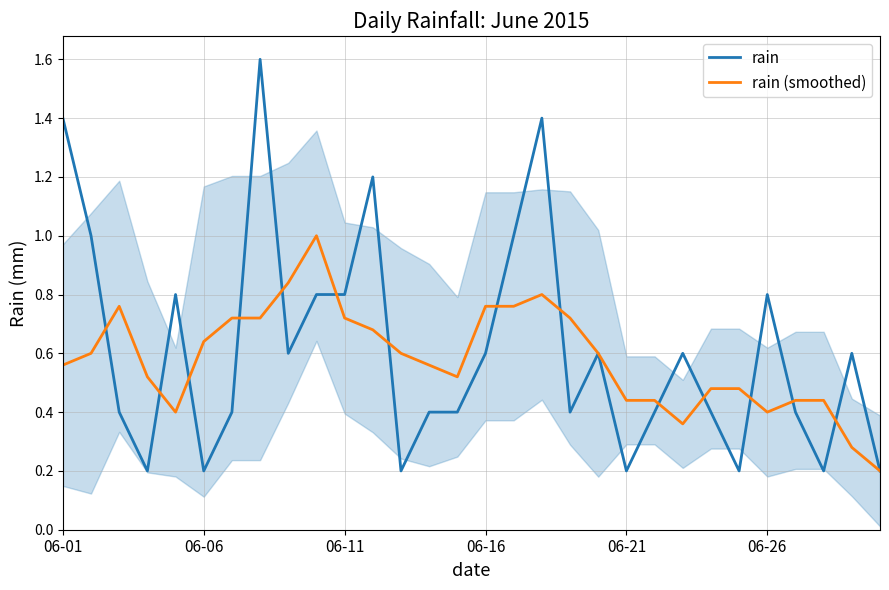

The rain (smoothed) series shows 0.8 at 21. True or false?

False